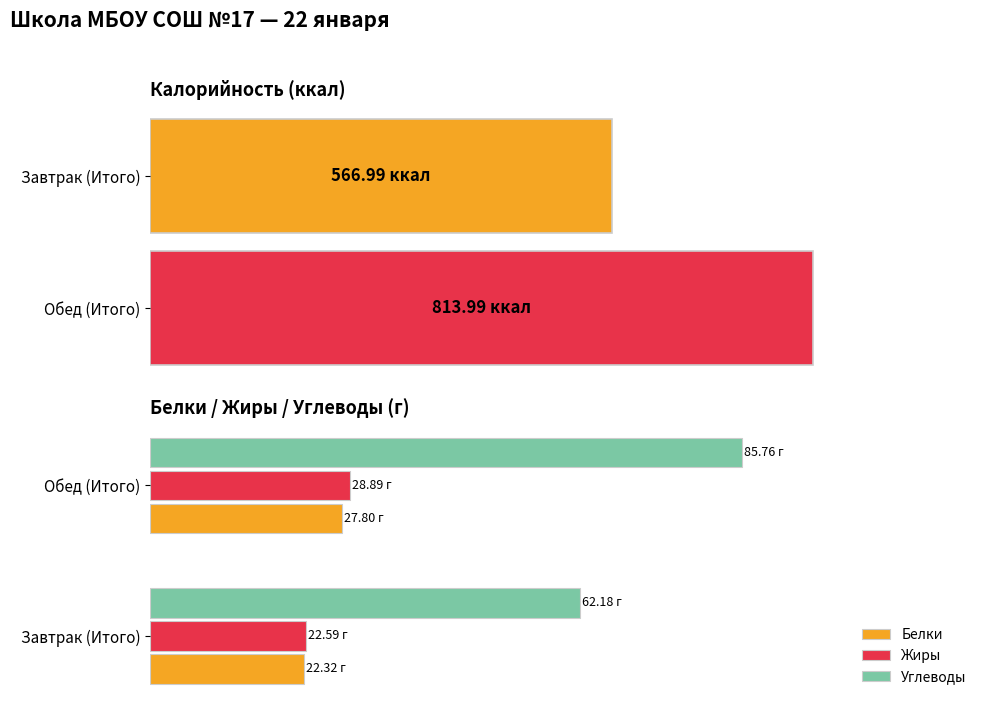

What are all the series names shown in the legend?

Белки, Жиры, Углеводы